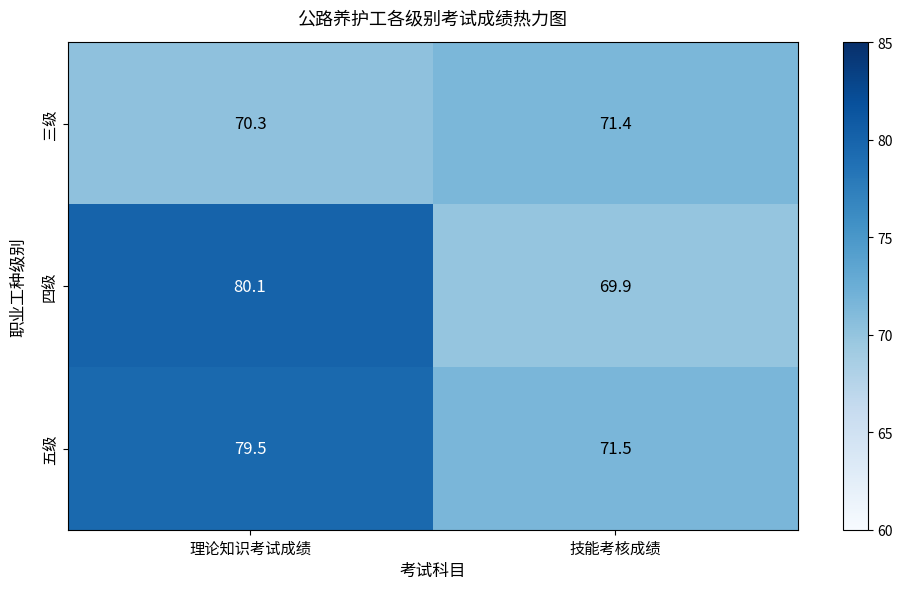

Reading left to right, extract all data points from this chart.

三级: 70.3	71.4
四级: 80.1	69.9
五级: 79.5	71.5